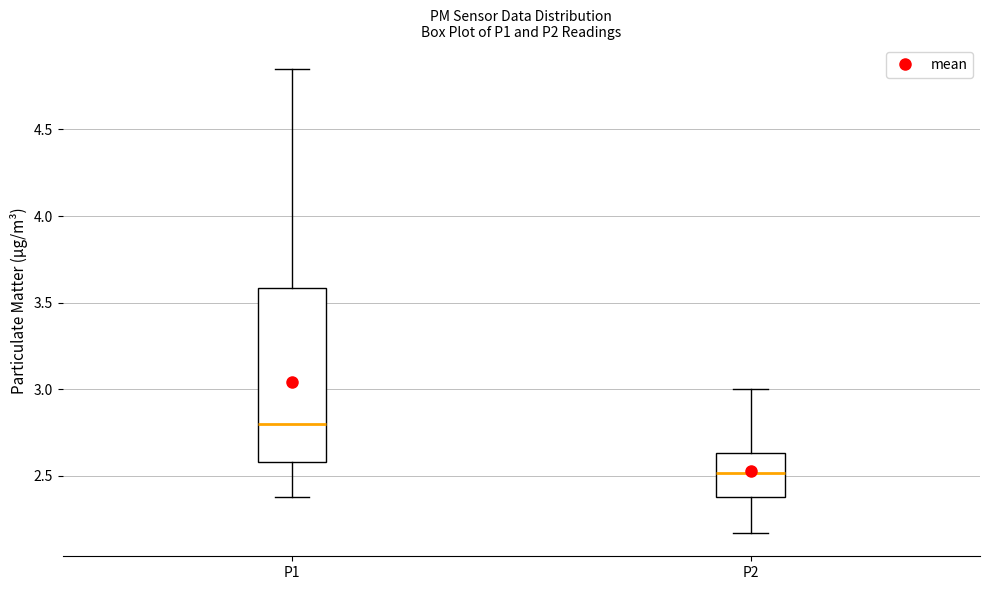

Comparing the boxes themselves (not the whiskers), which one is the tallest?

P1